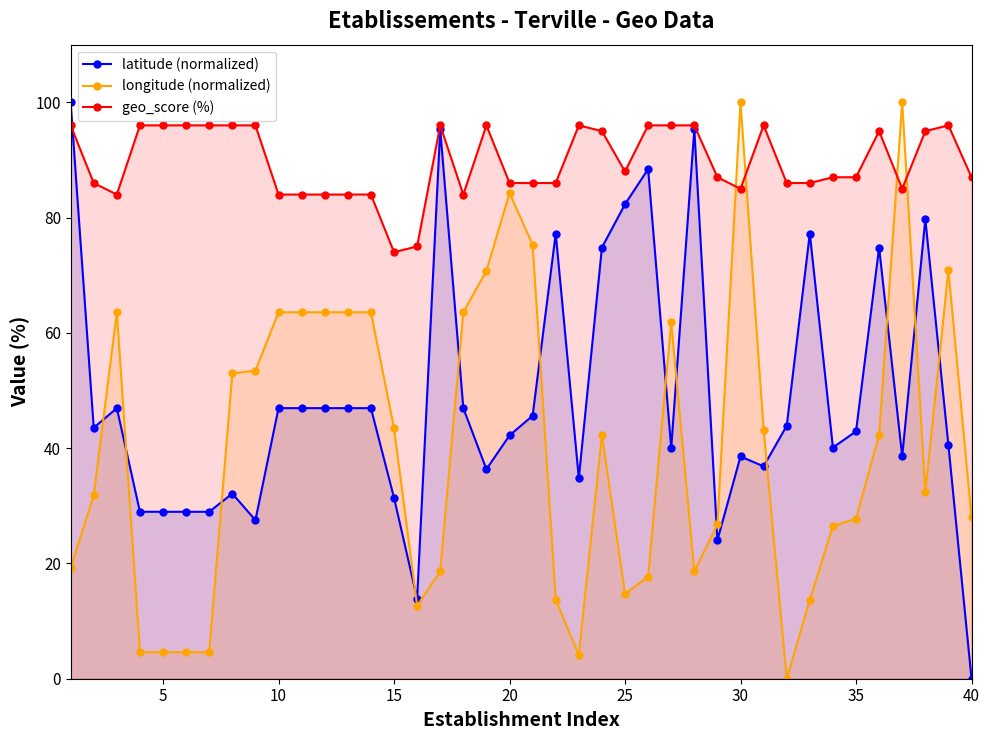

True or false: longitude (normalized) and geo_score (%) intersect in this chart.

True